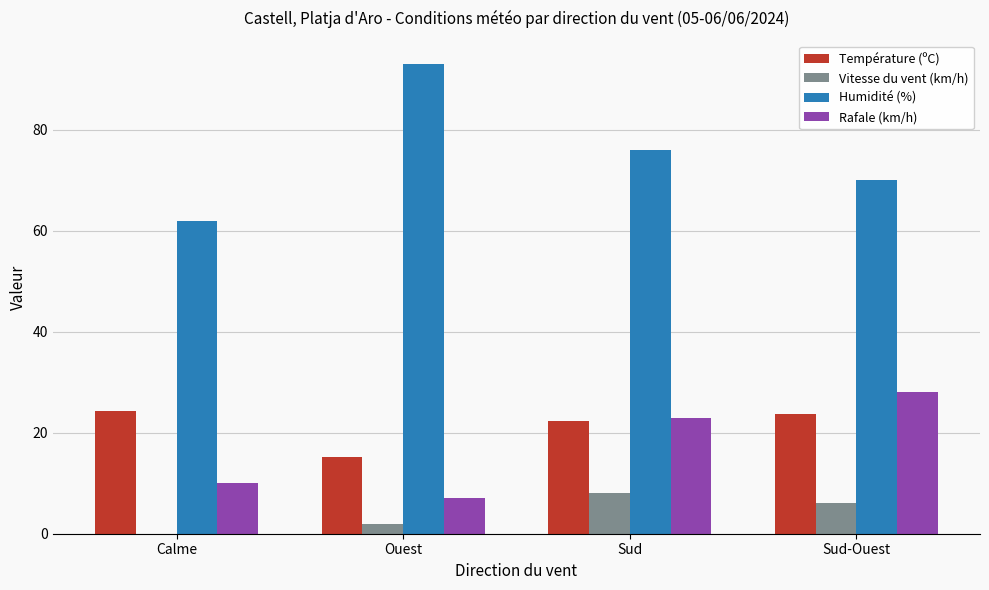

Reading left to right, transcribe all the data shown in this chart.

Température (ºC): Calme=24.4	Ouest=15.1	Sud=22.3	Sud-Ouest=23.7
Vitesse du vent (km/h): Calme=0.0	Ouest=2.0	Sud=8.0	Sud-Ouest=6.0
Humidité (%): Calme=62.0	Ouest=93.0	Sud=76.0	Sud-Ouest=70.0
Rafale (km/h): Calme=10.0	Ouest=7.0	Sud=23.0	Sud-Ouest=28.0